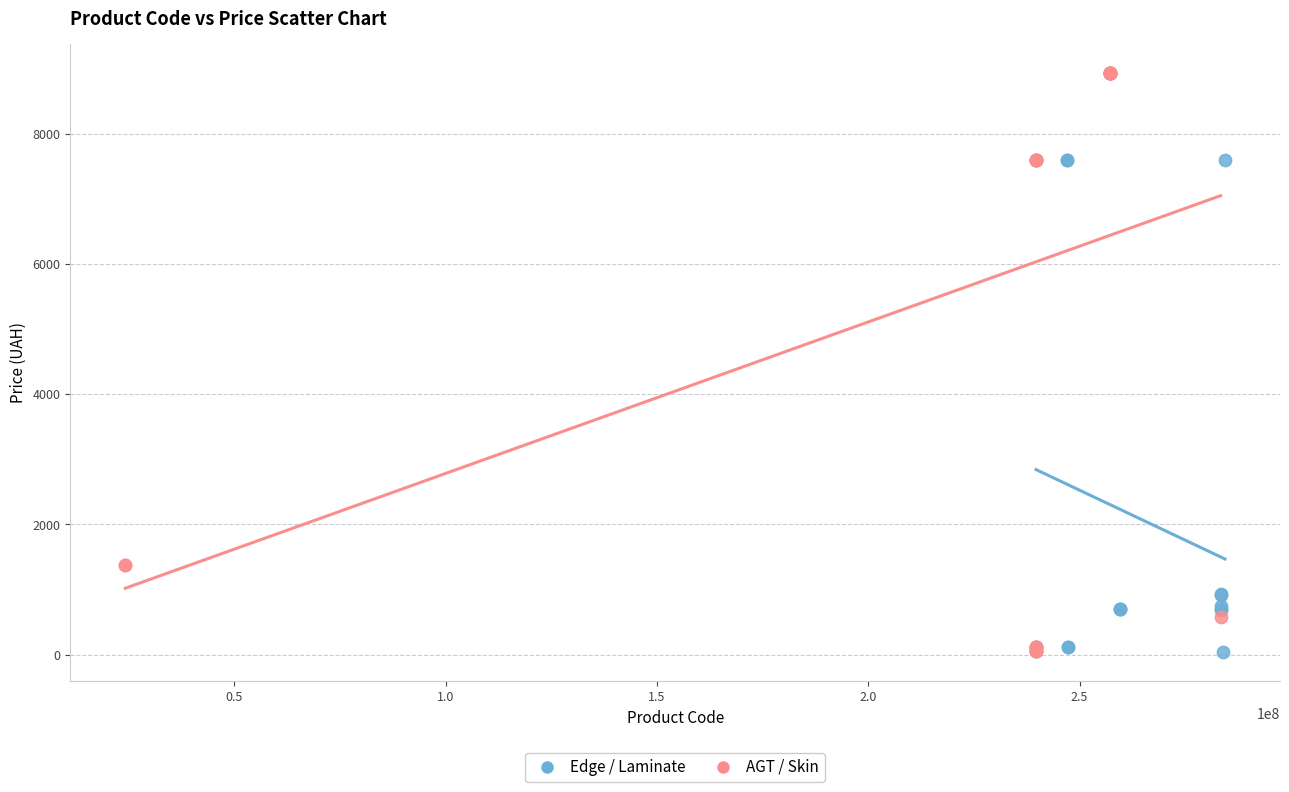

Which series has the largest Y range (max minus min)?

AGT / Skin